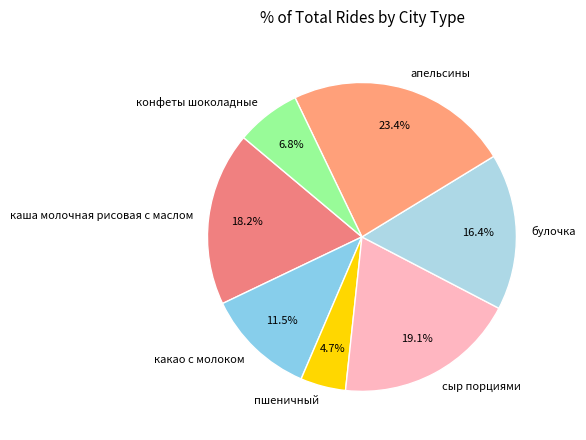

Does конфеты шоколадные represent more than half of the total?

No